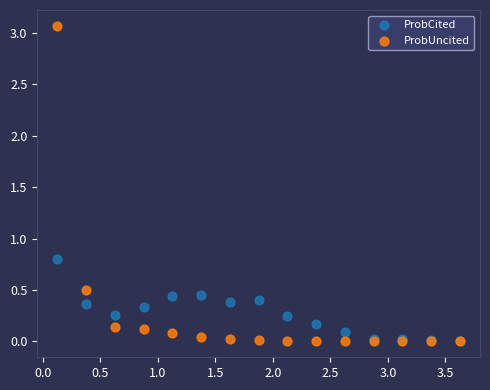

Across all series, what Y value is closest to 1?

0.8